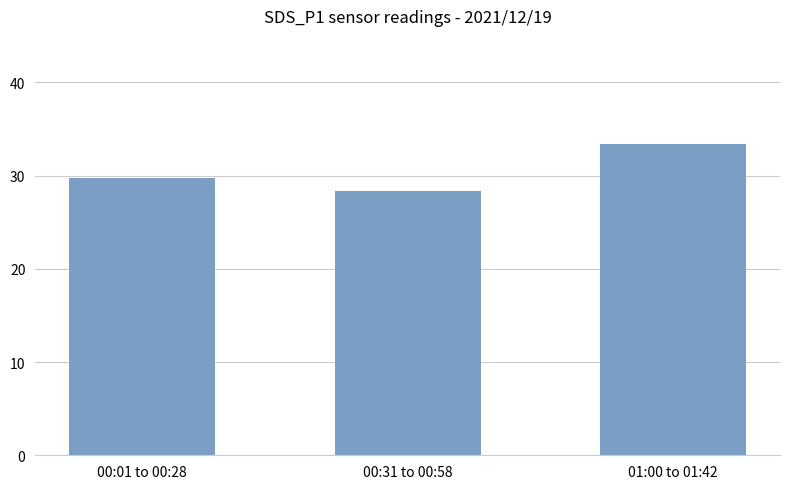

Reading left to right, transcribe all the data shown in this chart.

29.8	28.4	33.4